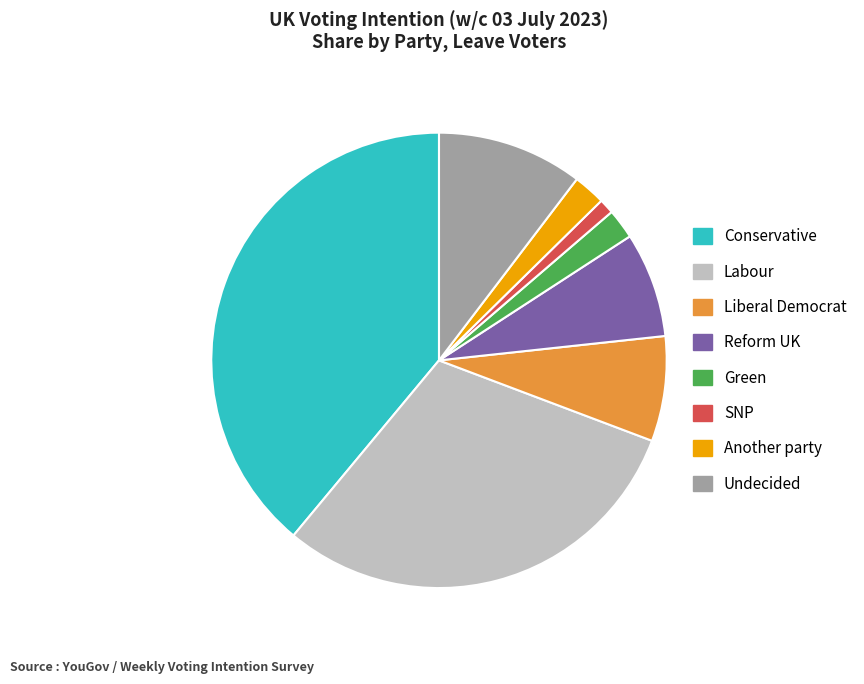

Is it true that Green is 13% of the pie?

False